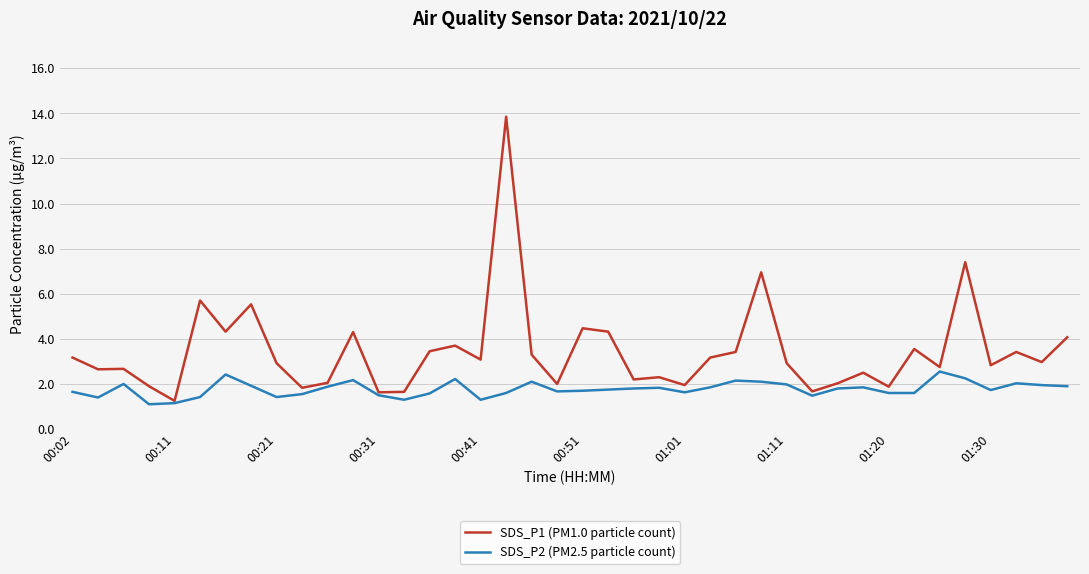

What is the minimum value shown in the chart?

1.1